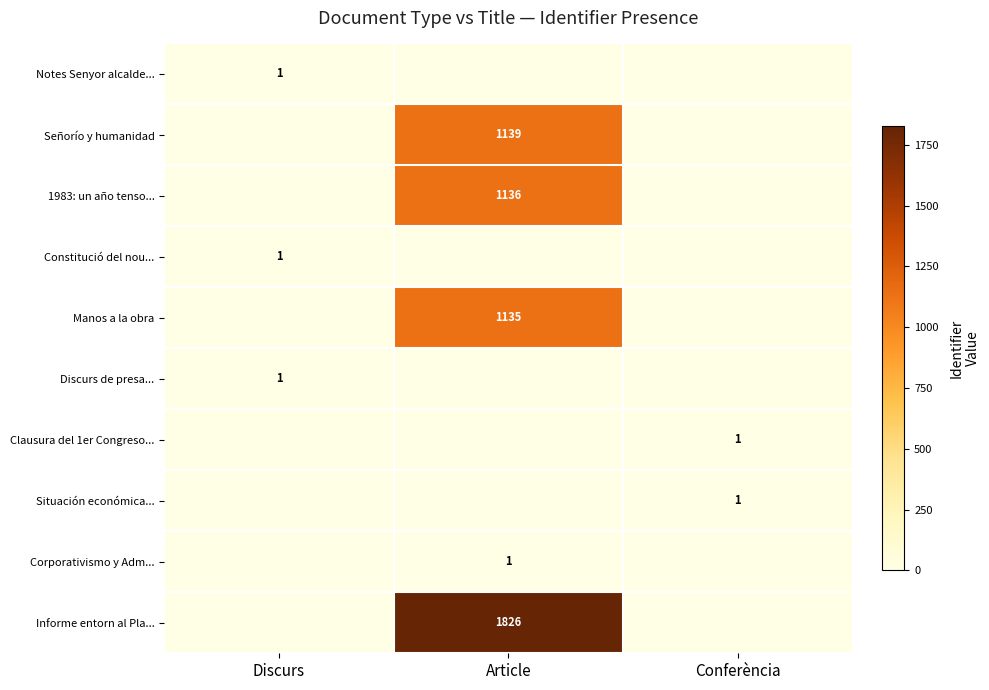

The Notes Senyor alcalde... series shows 2 at Discurs. True or false?

False